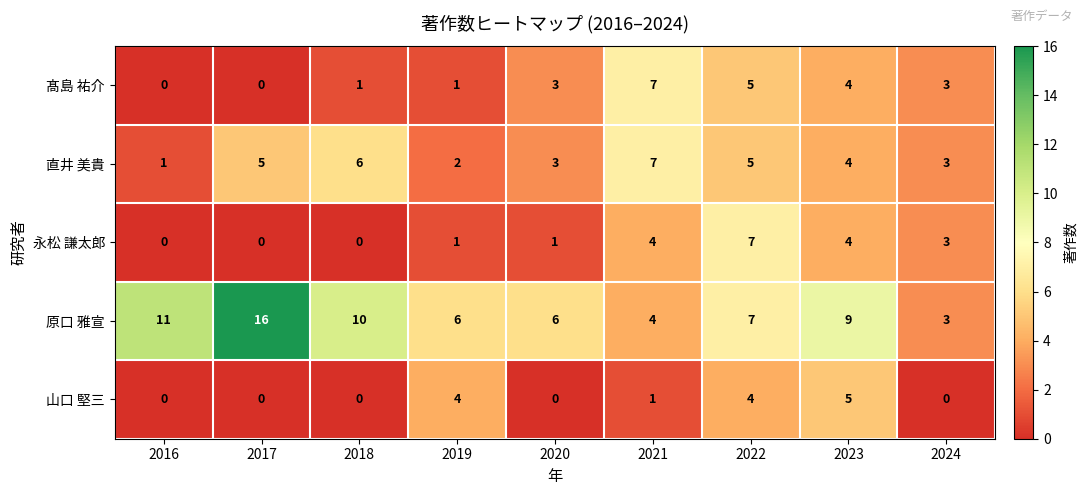

What is the total value across all series at 2016?

12